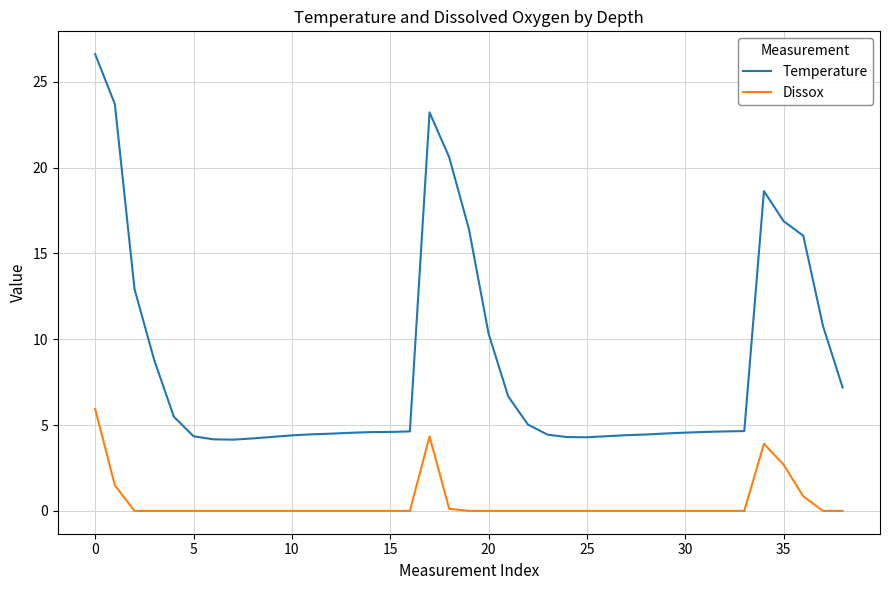

Which series has the widest spread of values?

Temperature